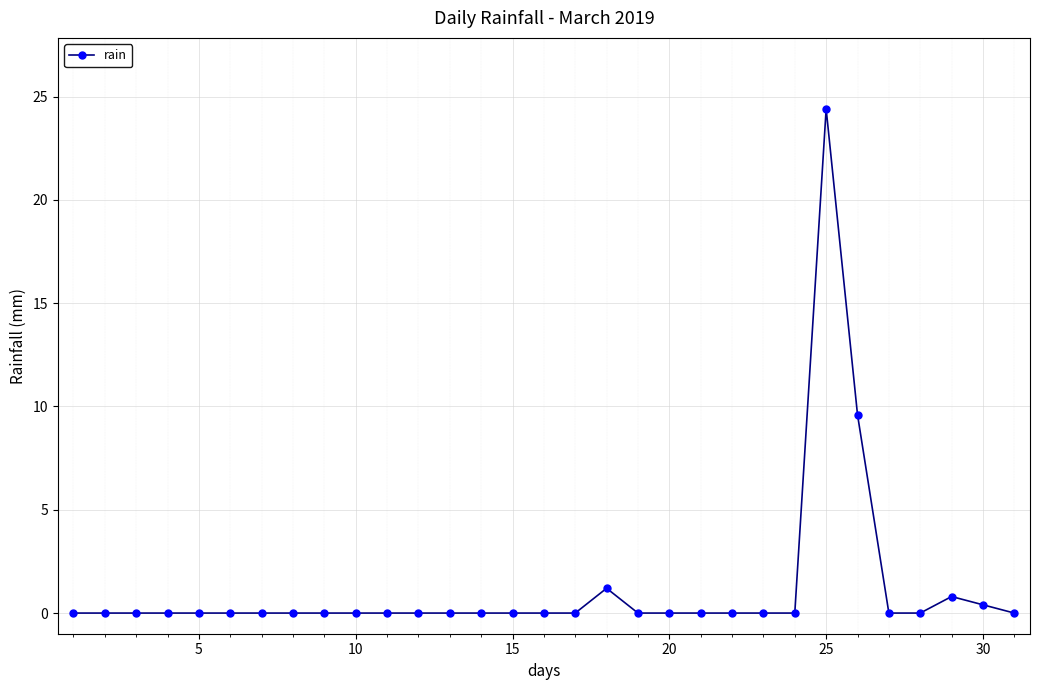

What is the difference between the second highest and second lowest values?

9.6